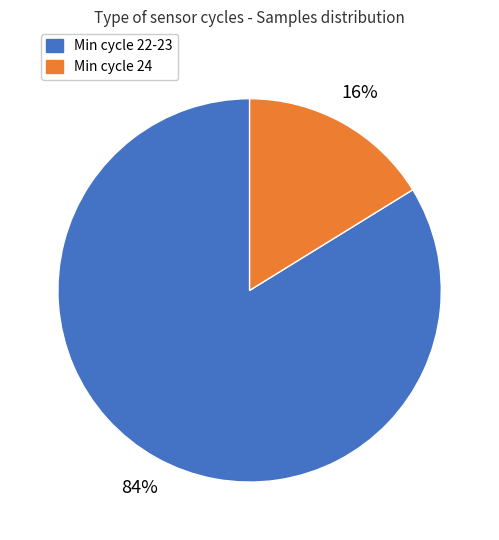

To the nearest percent, what percentage of the pie is Min cycle 22-23?

84%